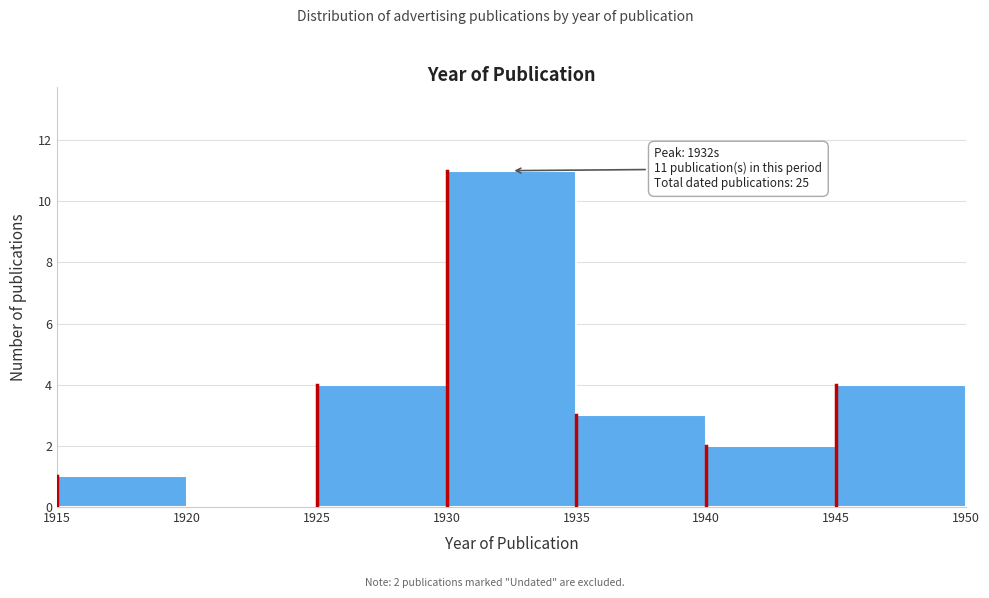

Which range on the x-axis has the tallest bar?

1930 to 1935